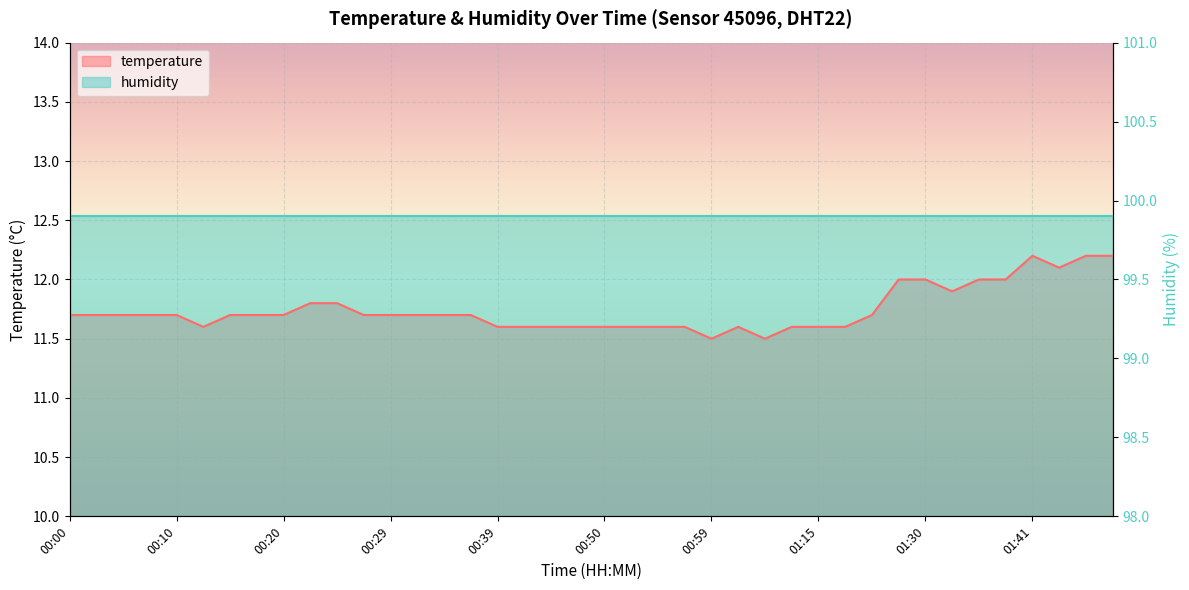

Reading left to right, extract all data points from this chart.

11.7	11.7	11.7	11.7	11.7	11.6	11.7	11.7	11.7	11.8	11.8	11.7	11.7	11.7	11.7	11.7	11.6	11.6	11.6	11.6	11.6	11.6	11.6	11.6	11.5	11.6	11.5	11.6	11.6	11.6	11.7	12.0	12.0	11.9	12.0	12.0	12.2	12.1	12.2	12.2